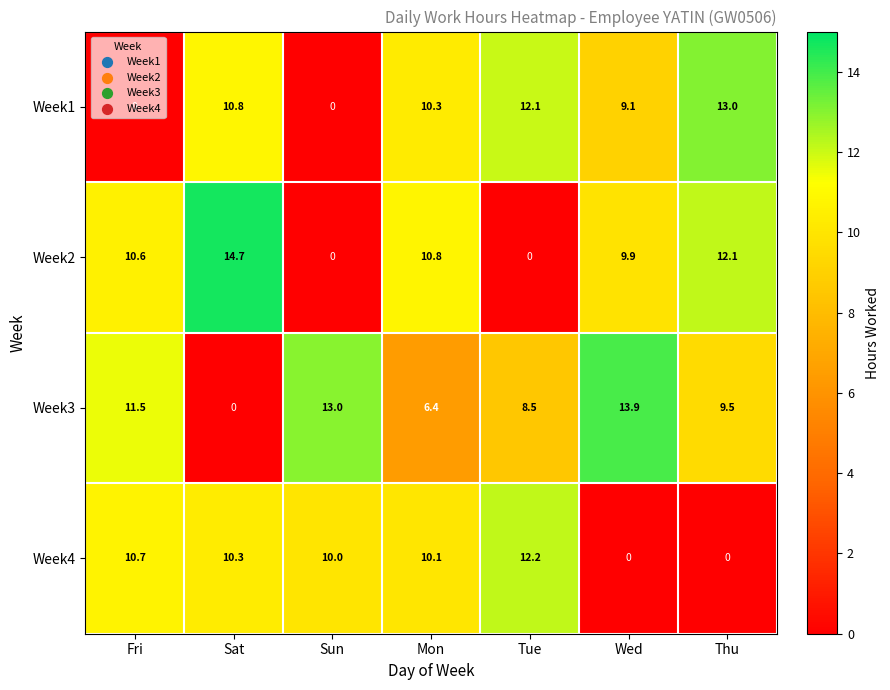

Where is Week2 nearest to the value 7?

Wed